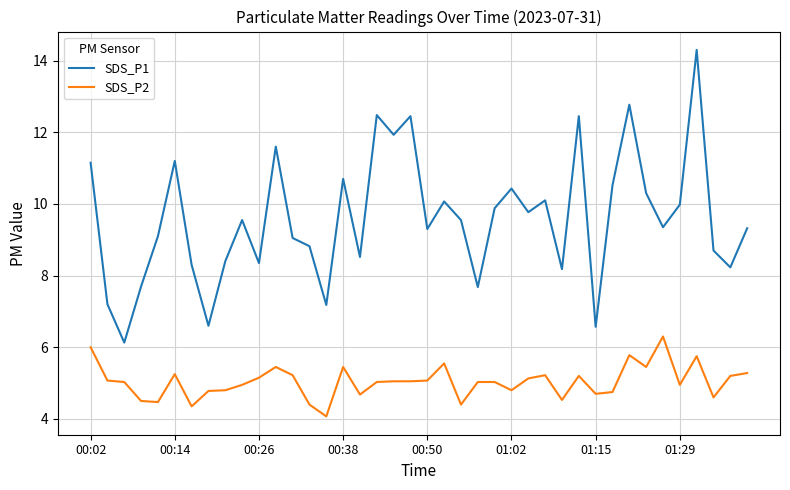

What is the greatest value displayed?

14.3